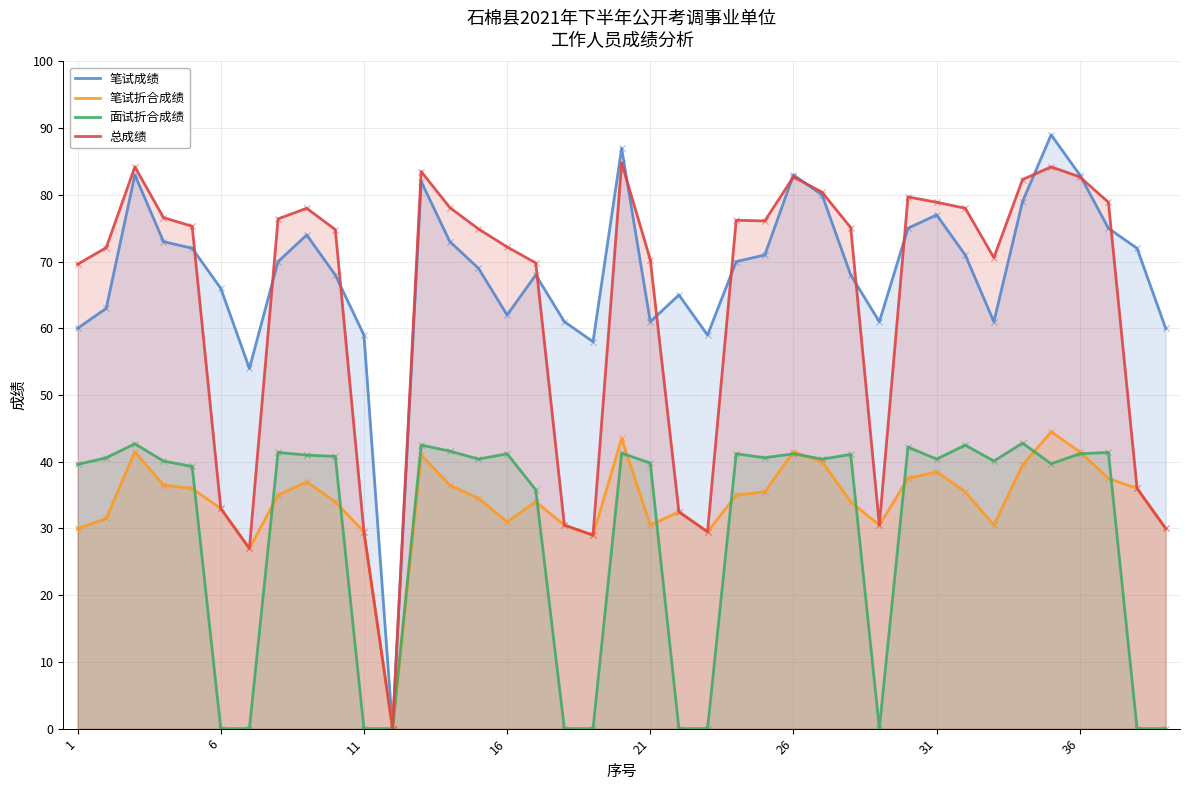

Which series has the largest total across all categories?

笔试成绩